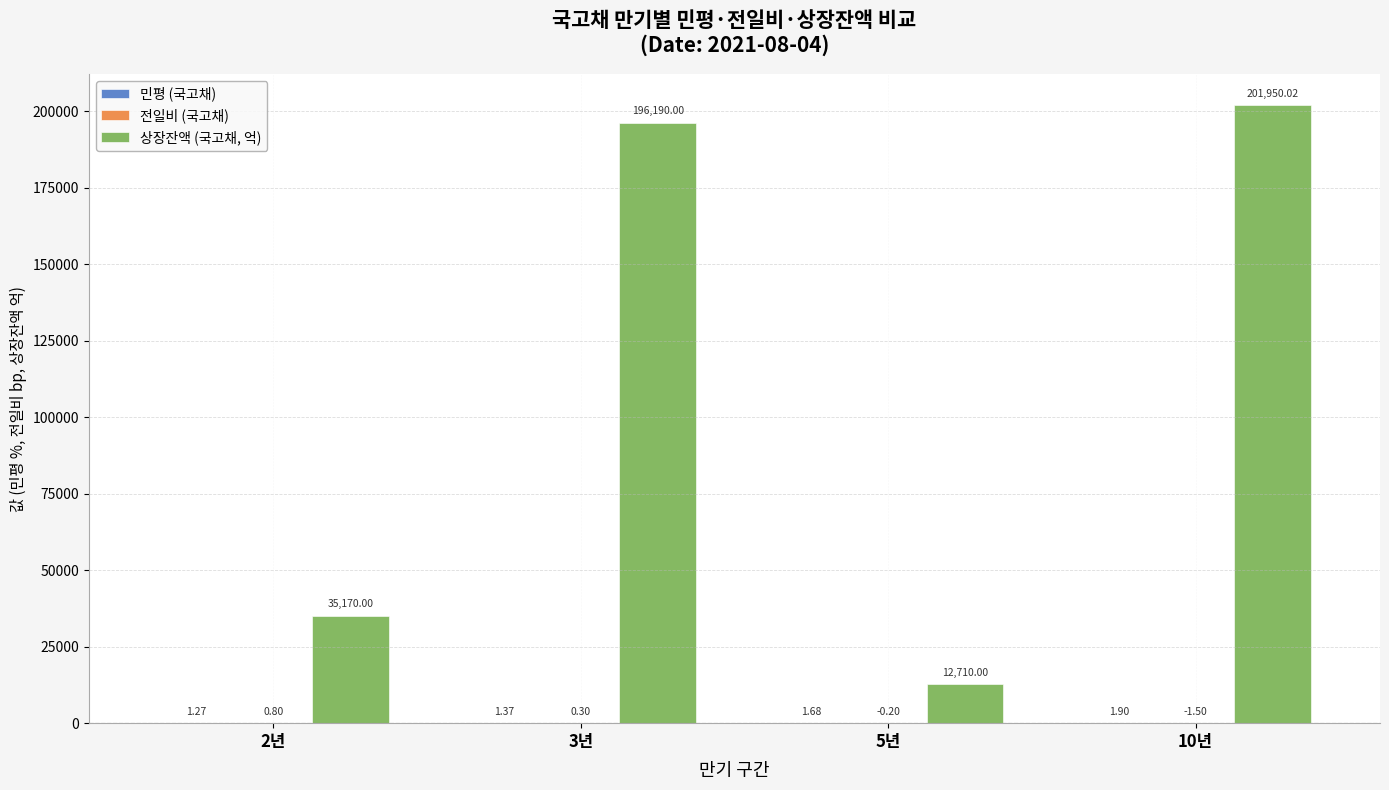

Which series changed the most between 5년 and 10년?

상장잔액 (국고채, 억)